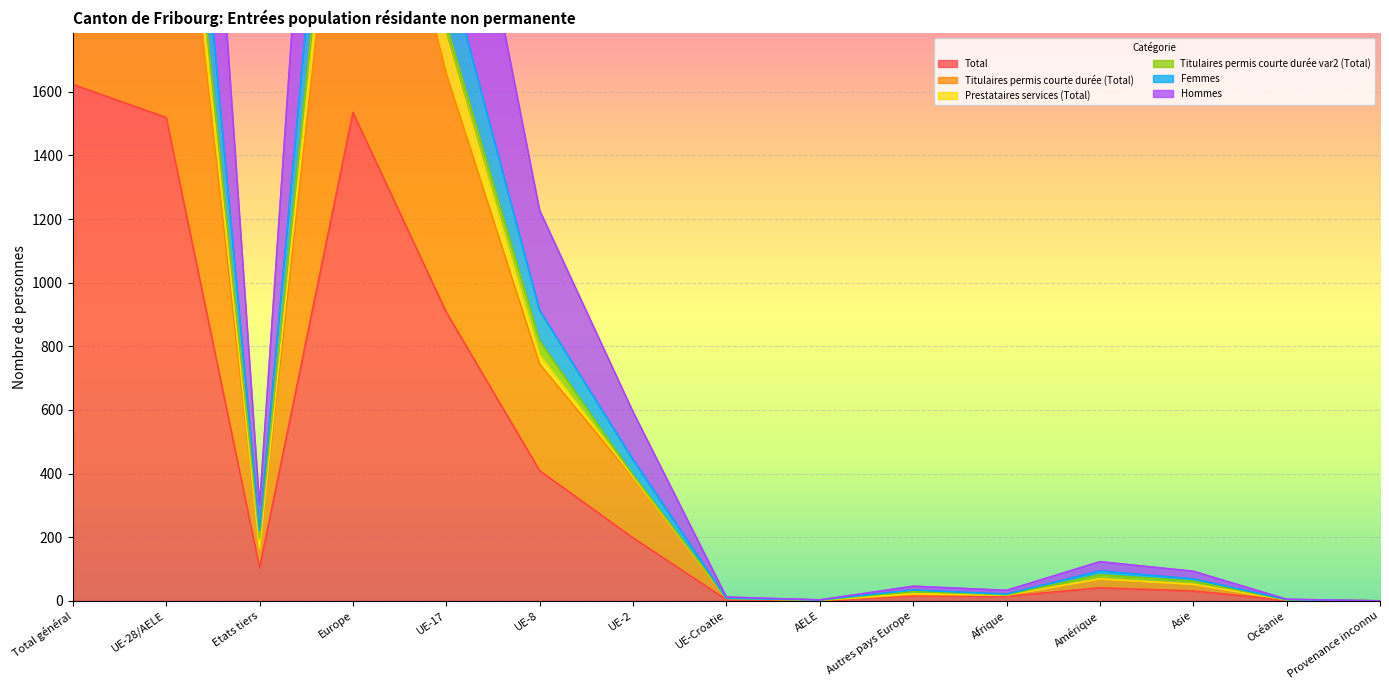

What is the difference between the second highest and minimum values in the Femmes series?

3415